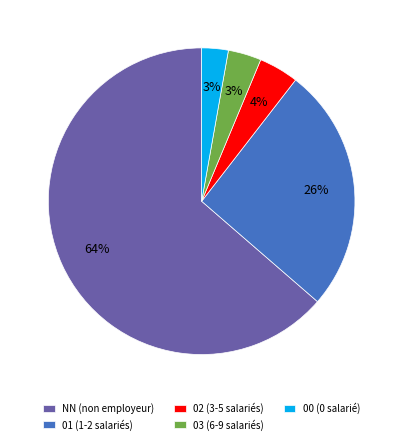

The 00 slice represents 3% of the pie. True or false?

True